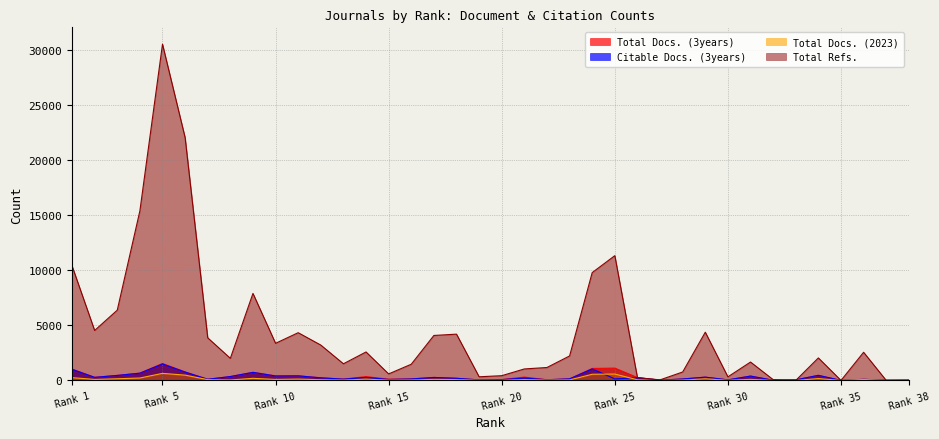

Which series has the largest total across all categories?

Total Refs.